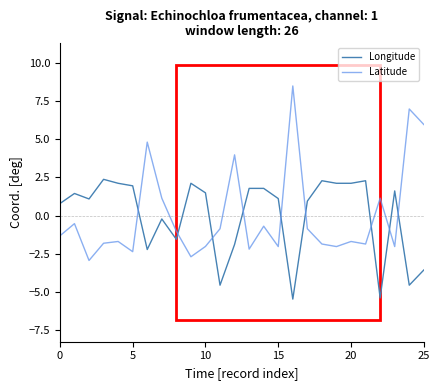

Which series has the largest range (max minus min)?

Latitude